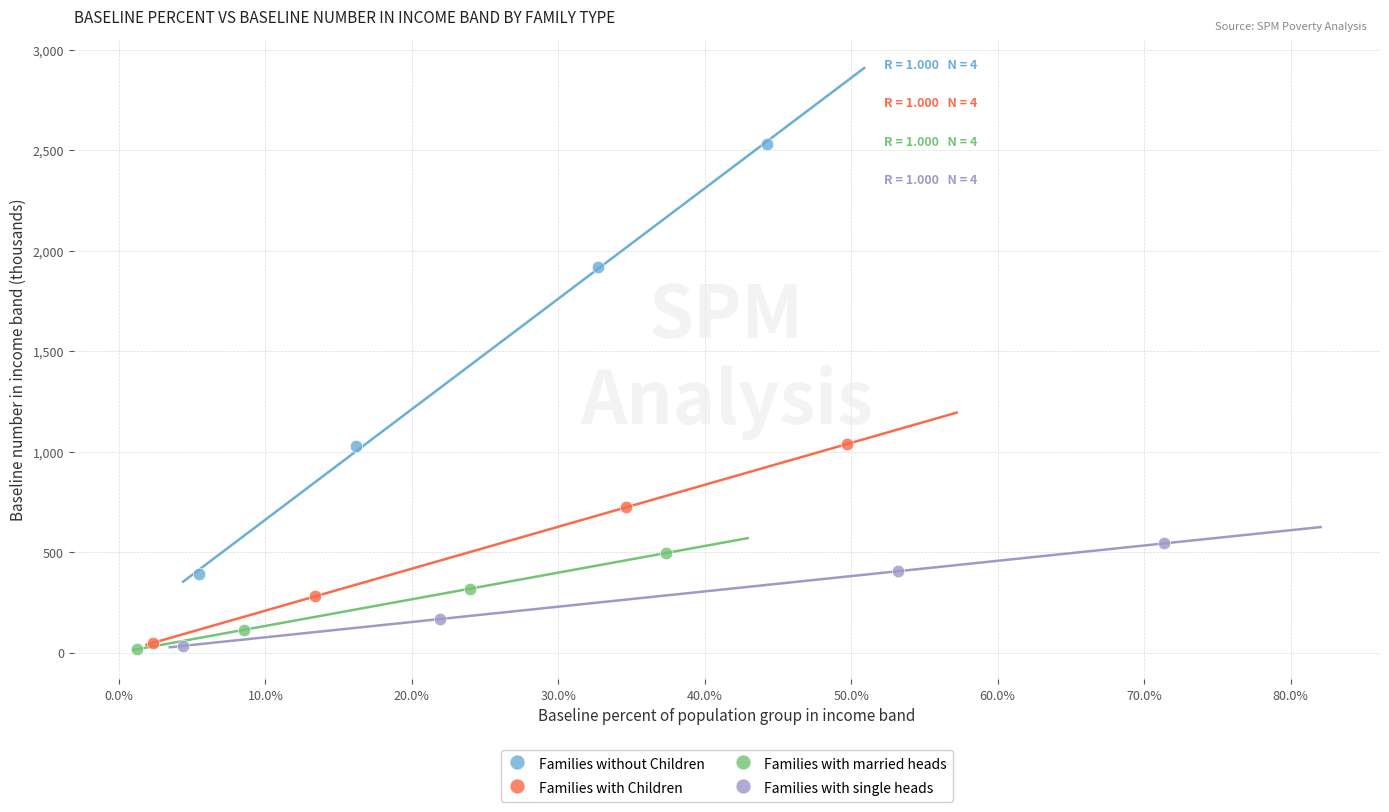

Which series has the widest spread of Y values?

Families without Children